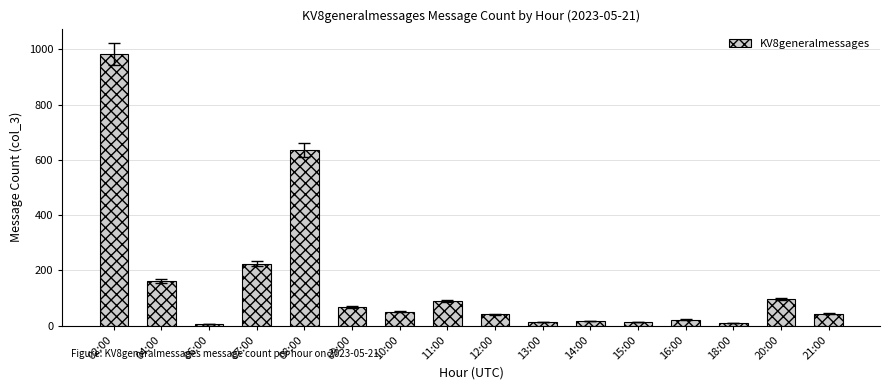

What is the label of the 9th bar from the left?

12:00